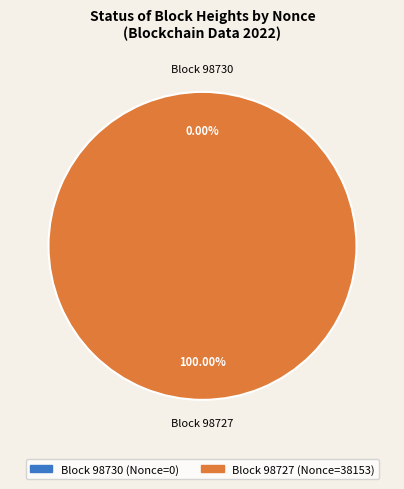

What percentage is the 98727 slice, to the nearest percent?

100%